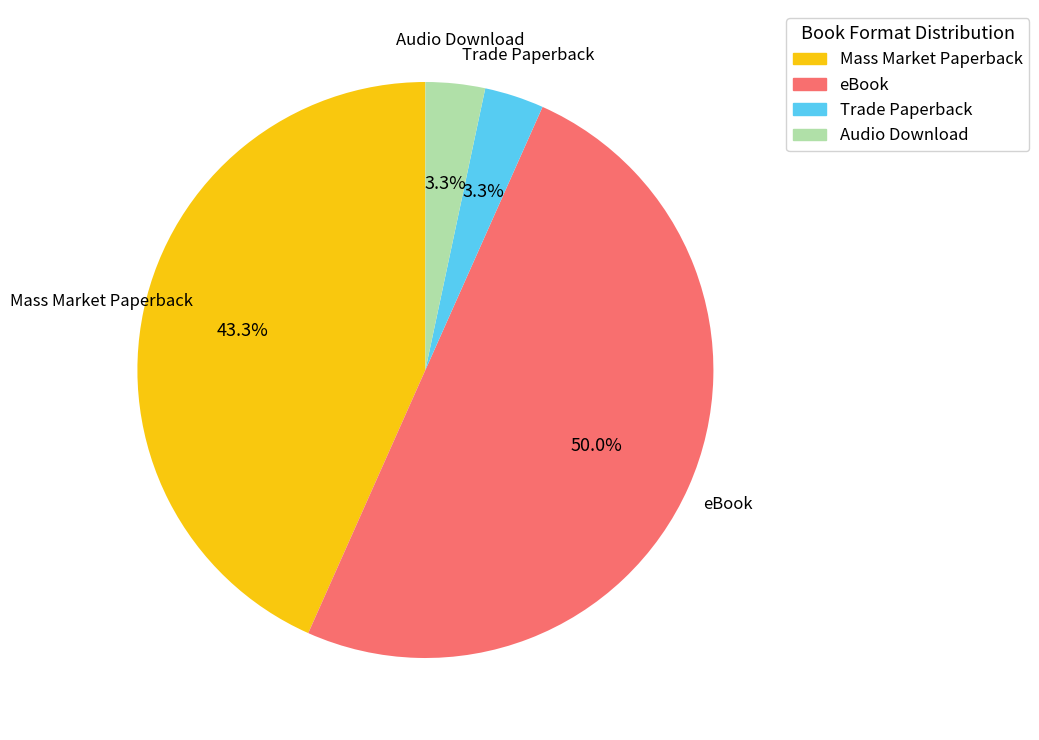

Is it true that eBook is 50% of the pie?

True